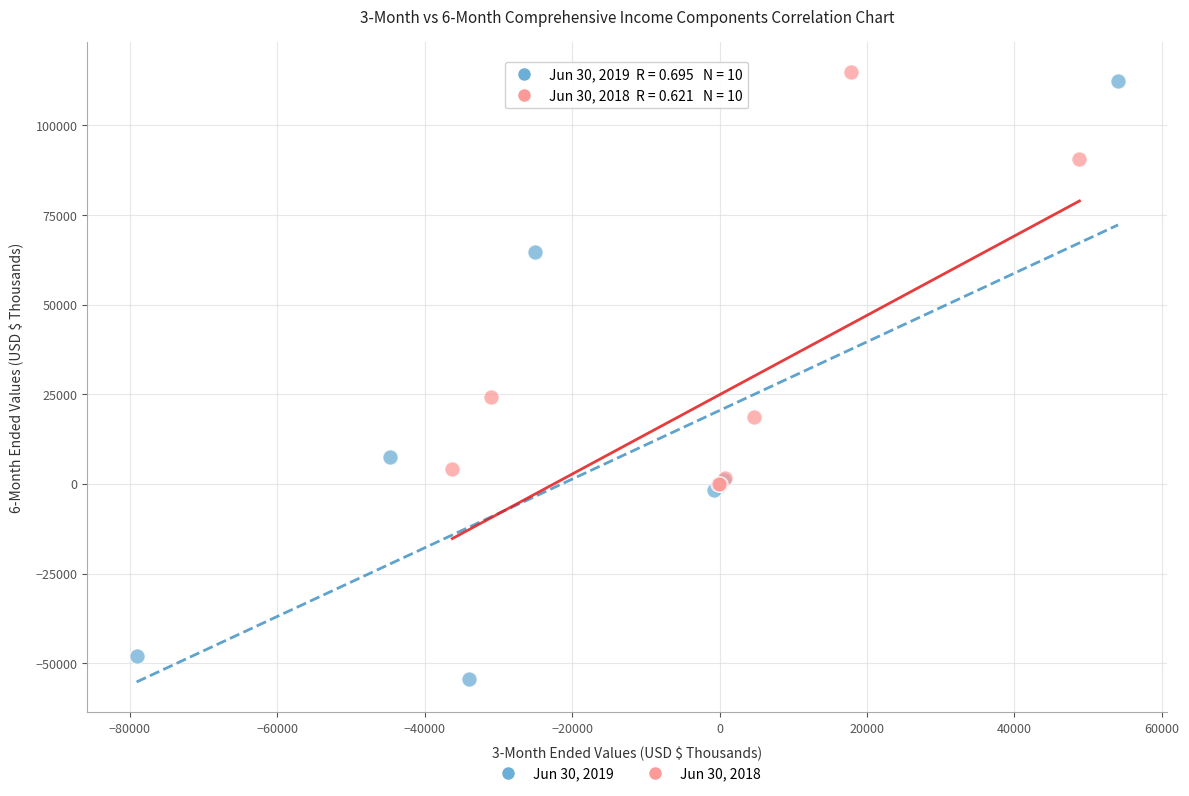

Which series has the largest Y range (max minus min)?

Jun 30, 2019